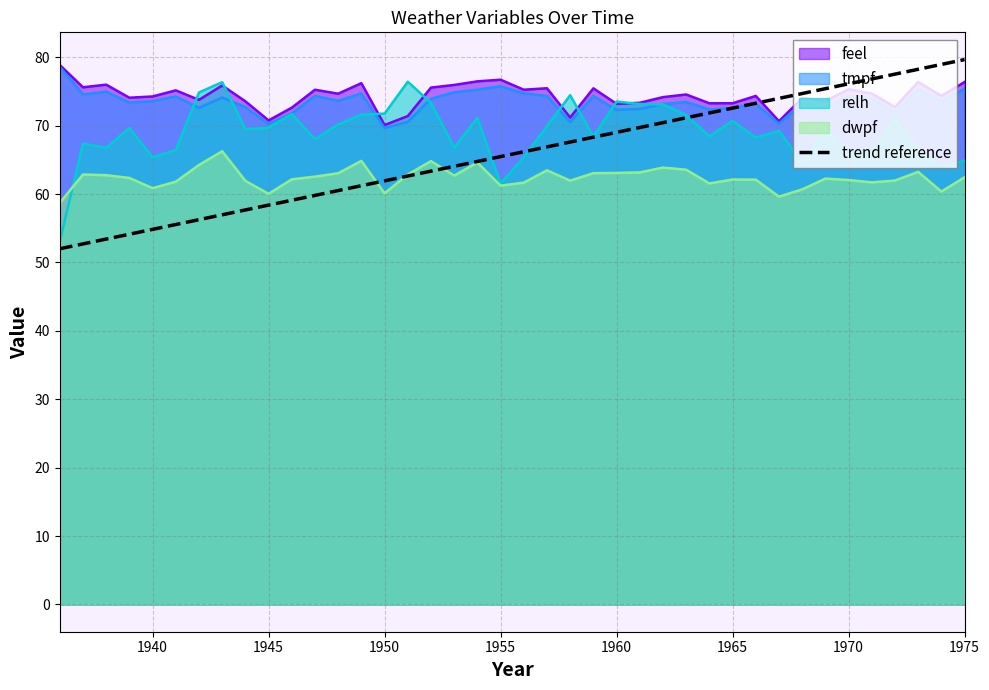

What is the minimum value shown in the chart?

52.0